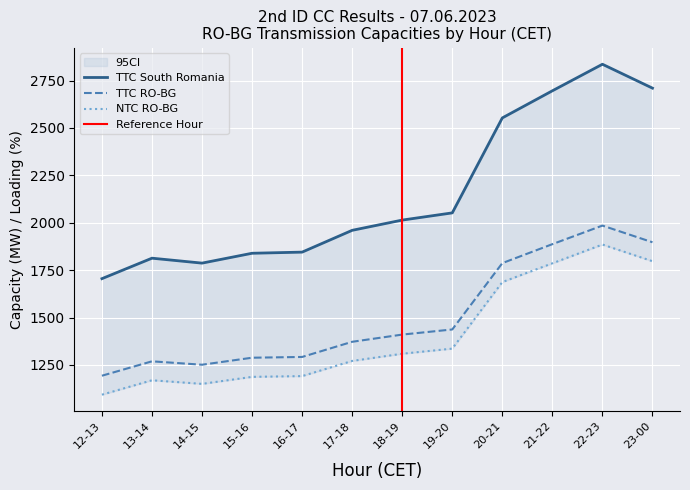

How many lines are shown in the chart?

3